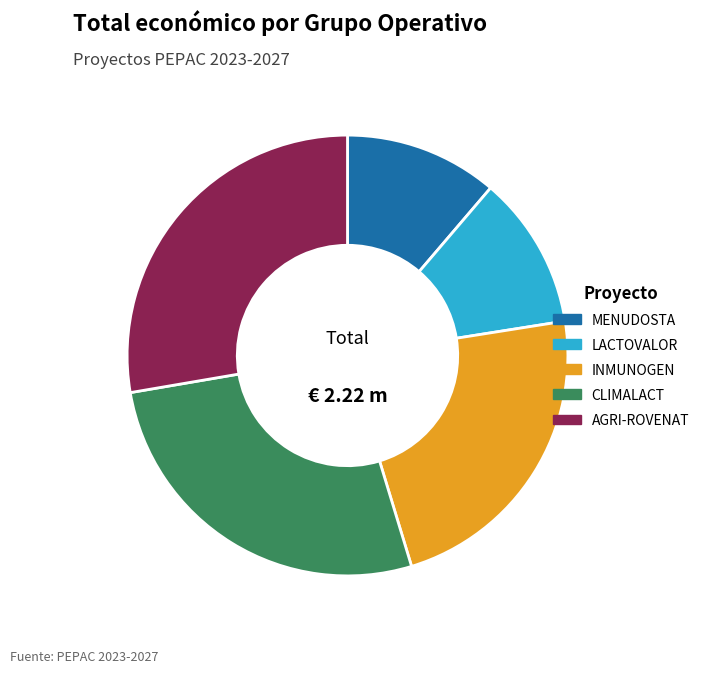

How many segments does this pie chart have?

5